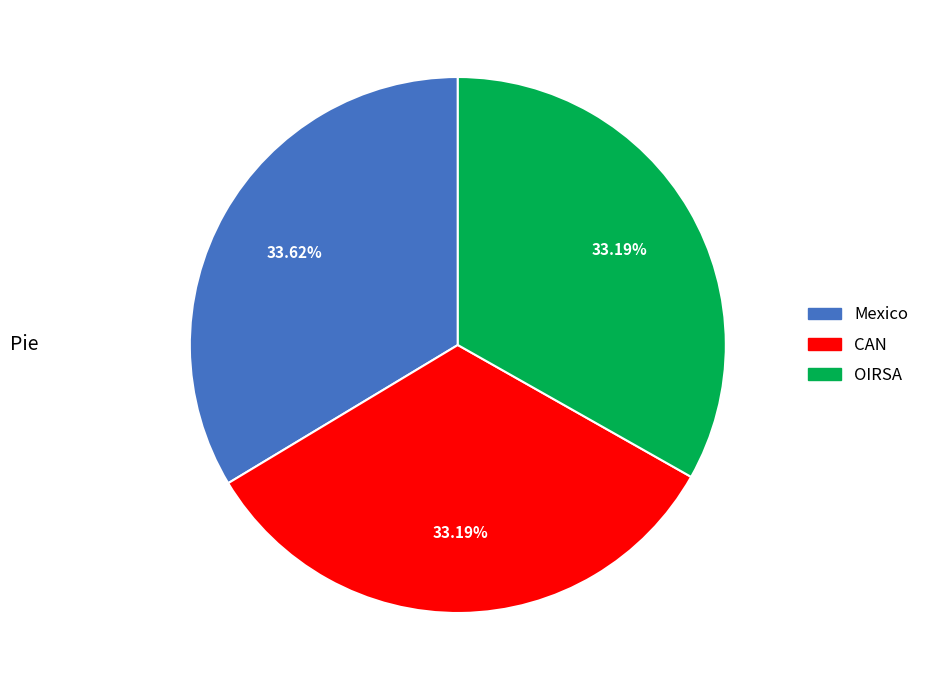

How many slices are in this pie chart?

3